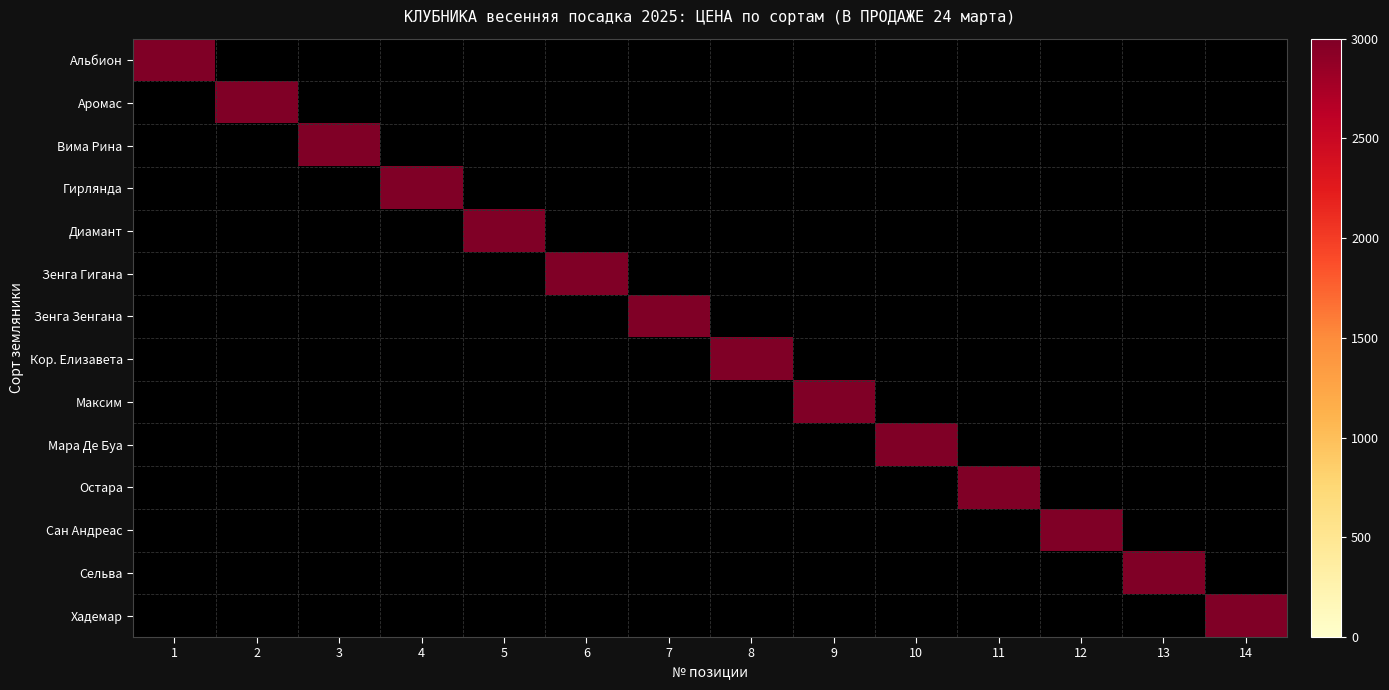

How many values in the Вима Рина series exceed 0?

1